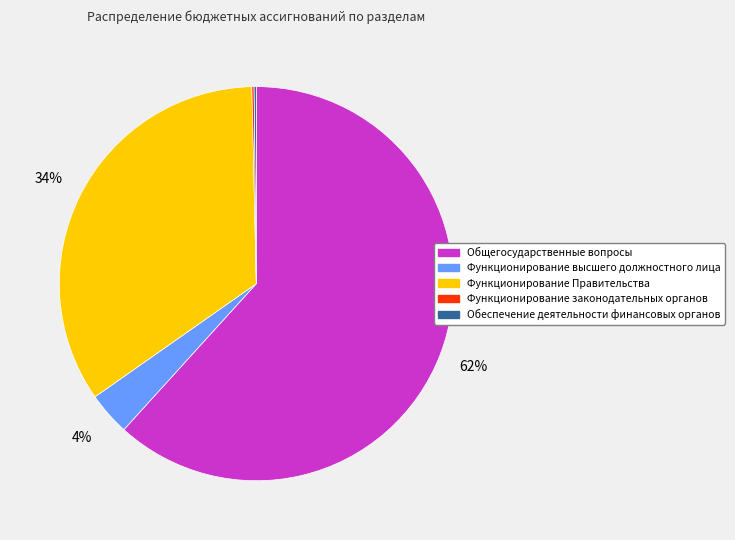

Is there any slice that represents more than half of the pie?

Yes